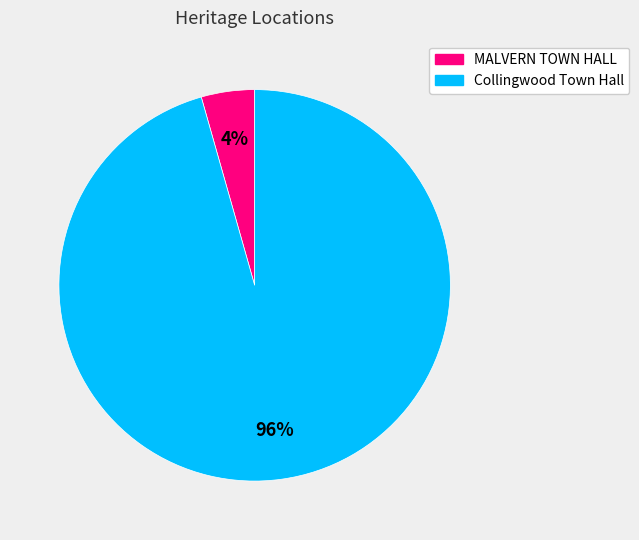

Do Collingwood Town Hall and MALVERN TOWN HALL together represent more than half of the pie?

Yes